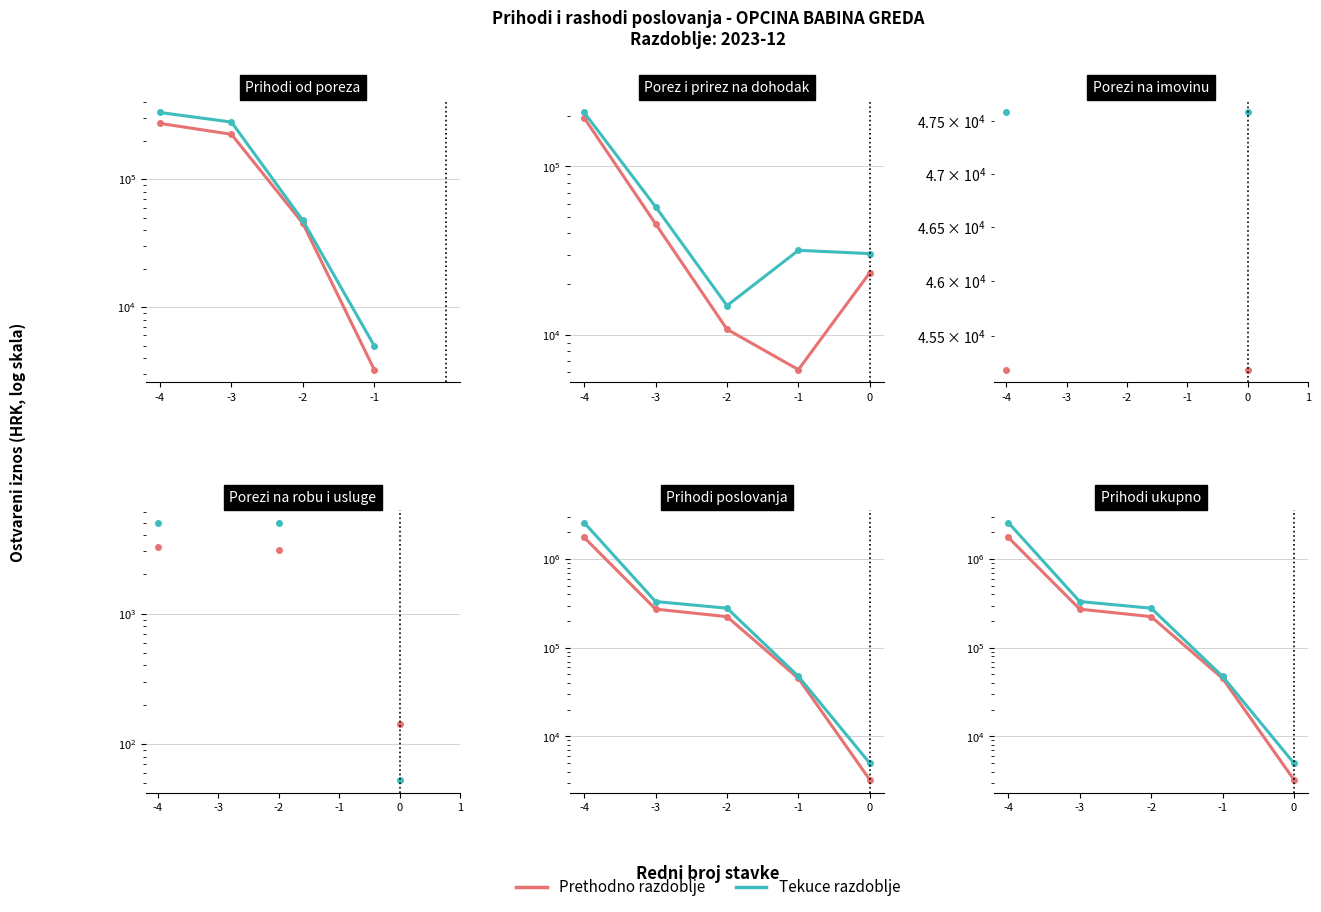

How many categories are shown in the chart?

5